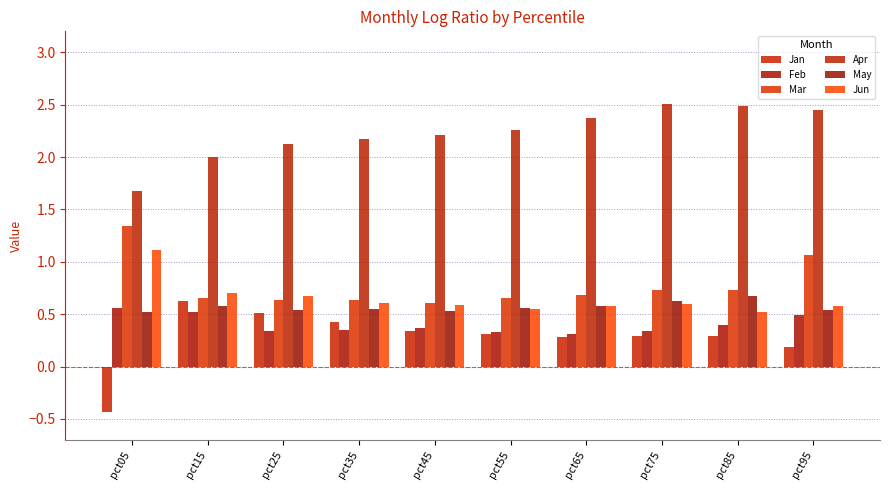

What is the value of the Jun bar at the 9th from the left?

0.5